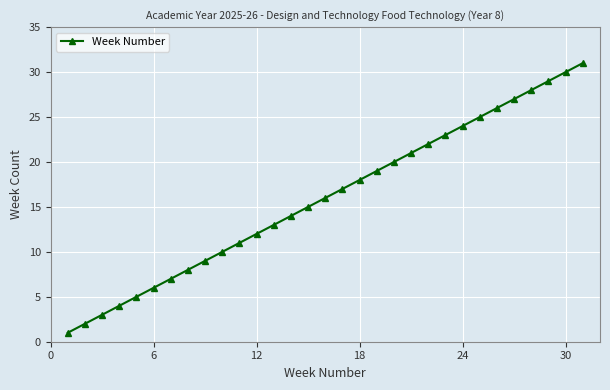

What is the greatest value displayed?

31